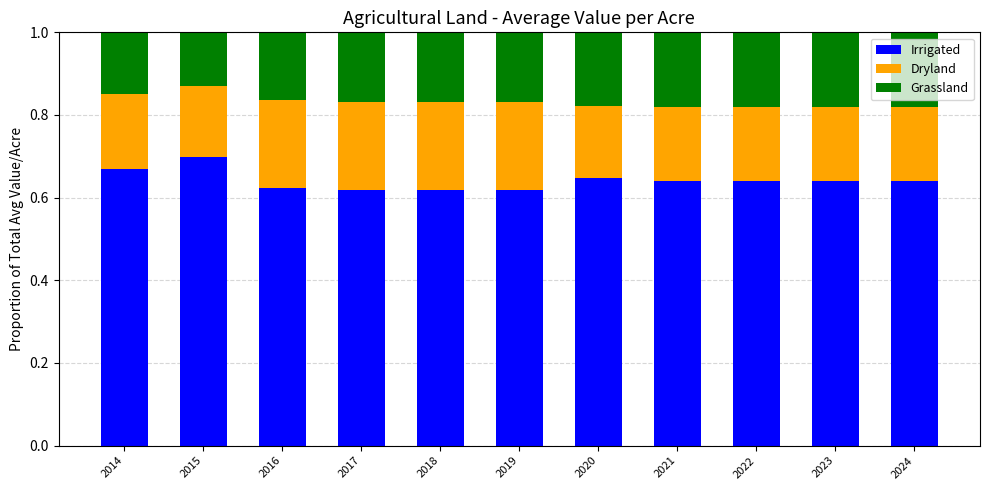

How many Irrigated values are between 0 and 1?

11